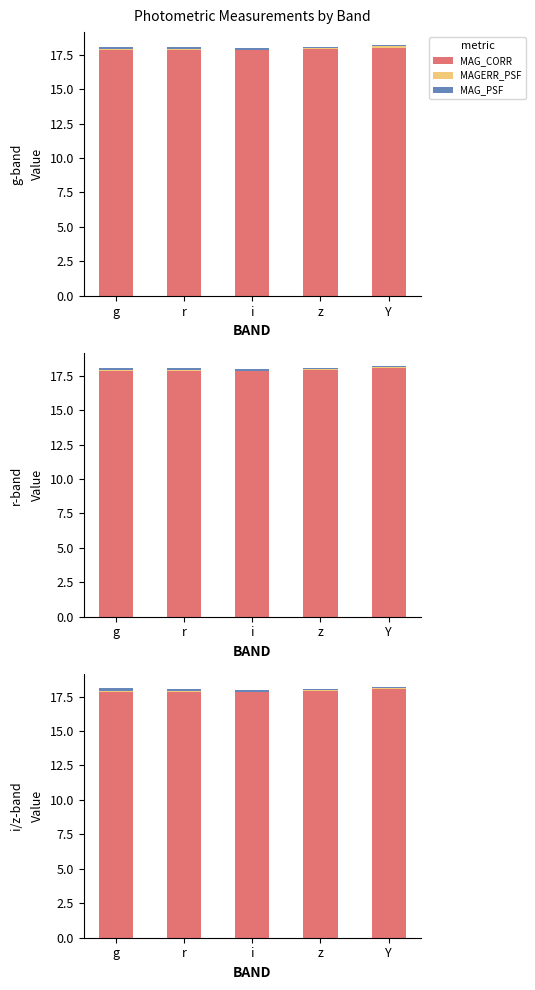

How many bars are there in each group?

3